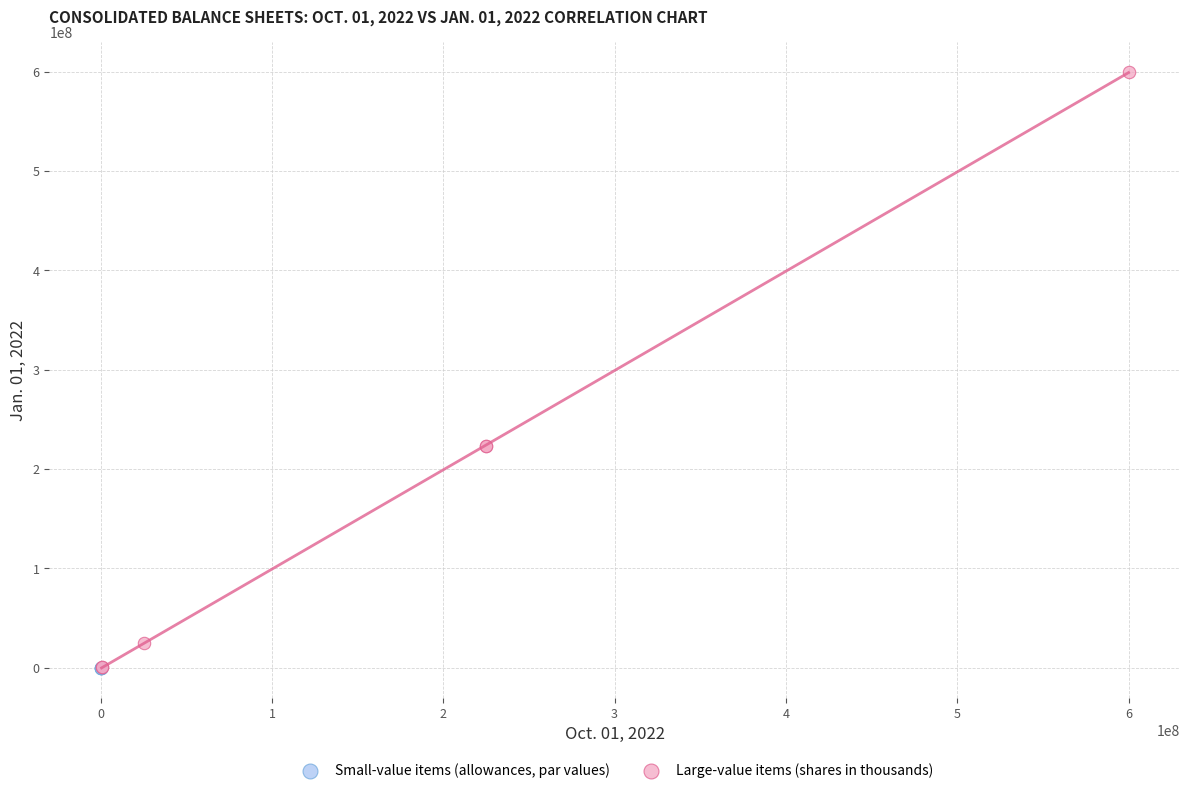

Which series has the largest Y range (max minus min)?

Large-value items (shares in thousands)